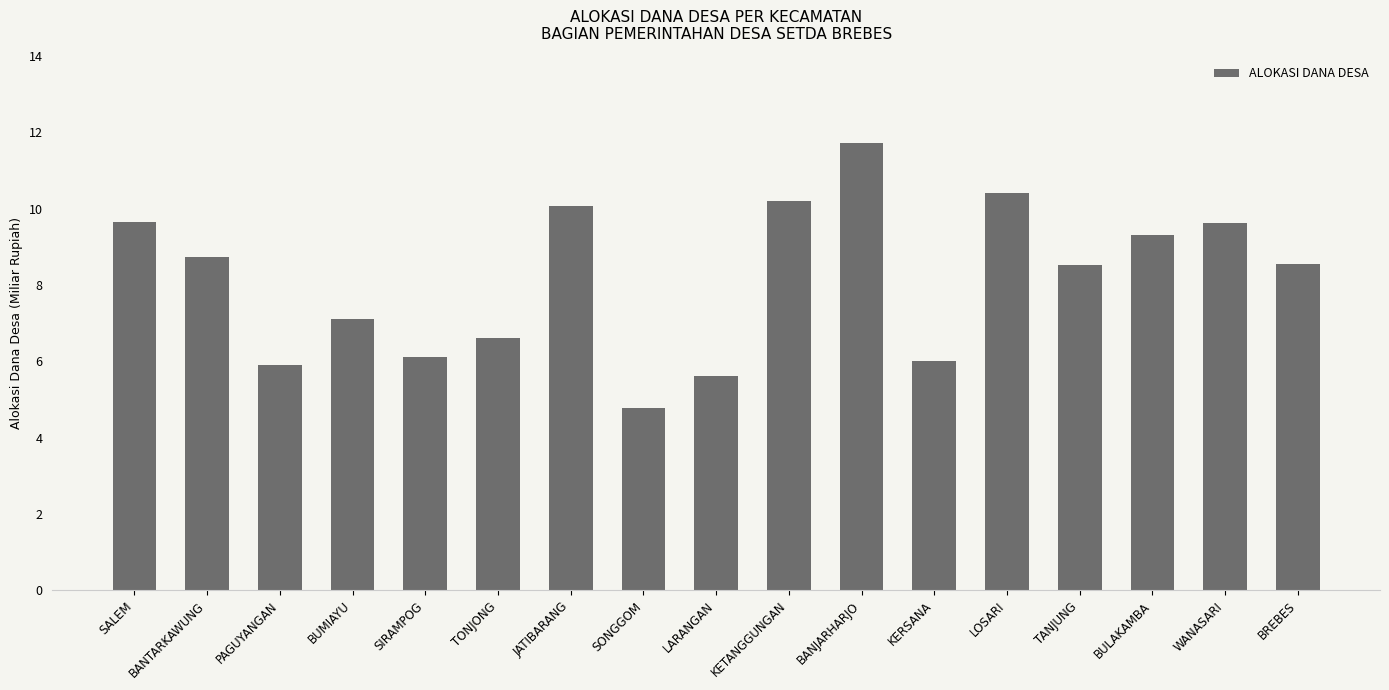

Where does the data first go above 8?

SALEM